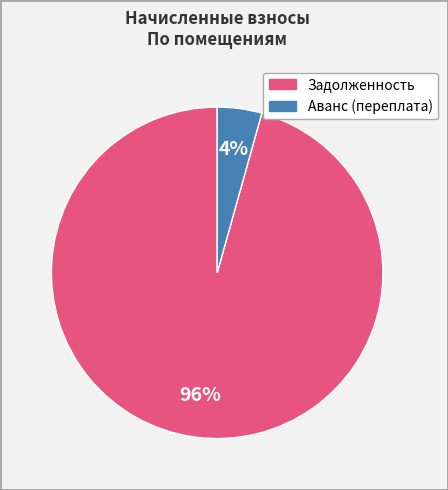

Is there any slice that represents more than half of the pie?

Yes